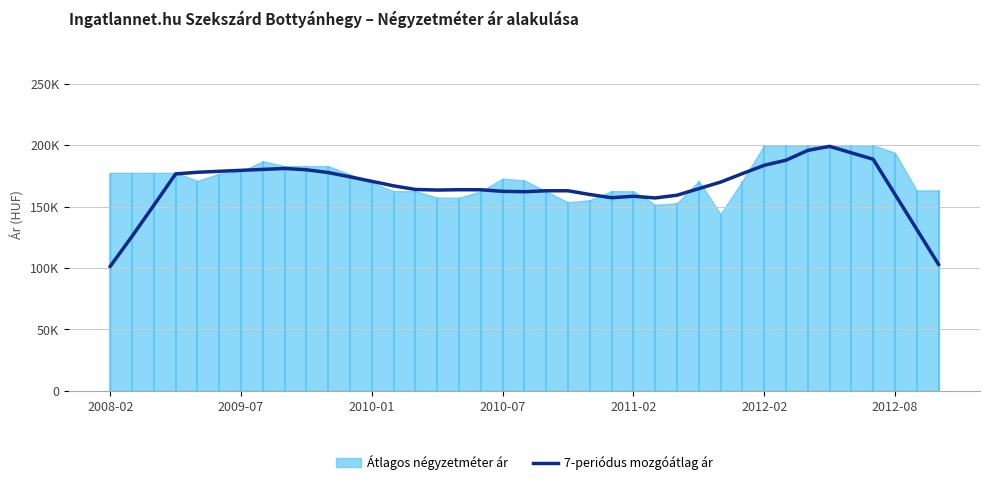

The value at 32 is 195844.1. True or false?

True